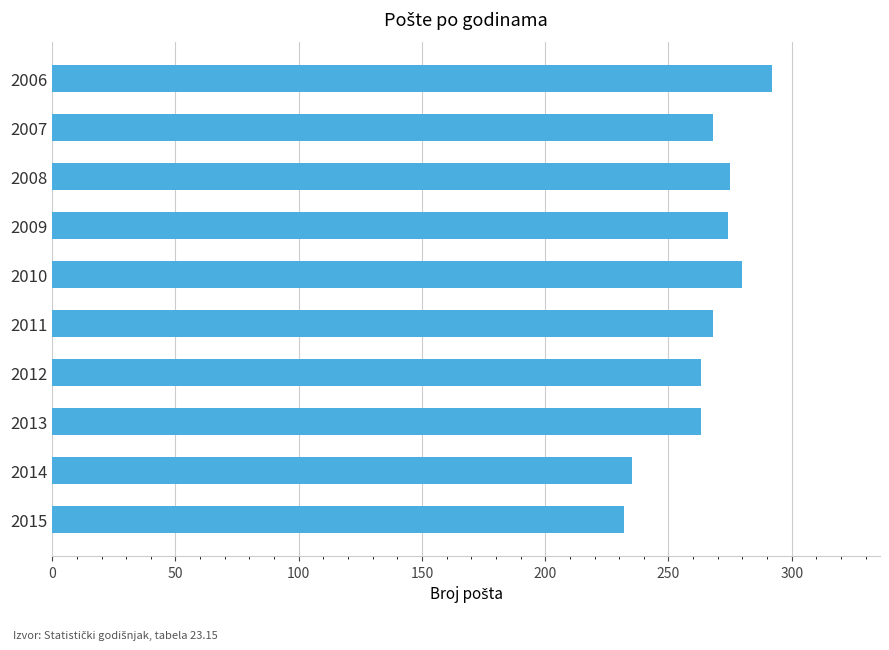

True or false: the data shows 280 at 2010.

True